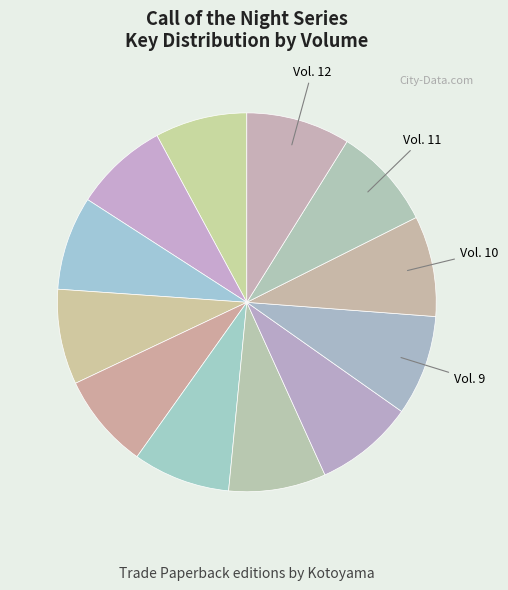

To the nearest percent, what is the average slice percentage?

8%